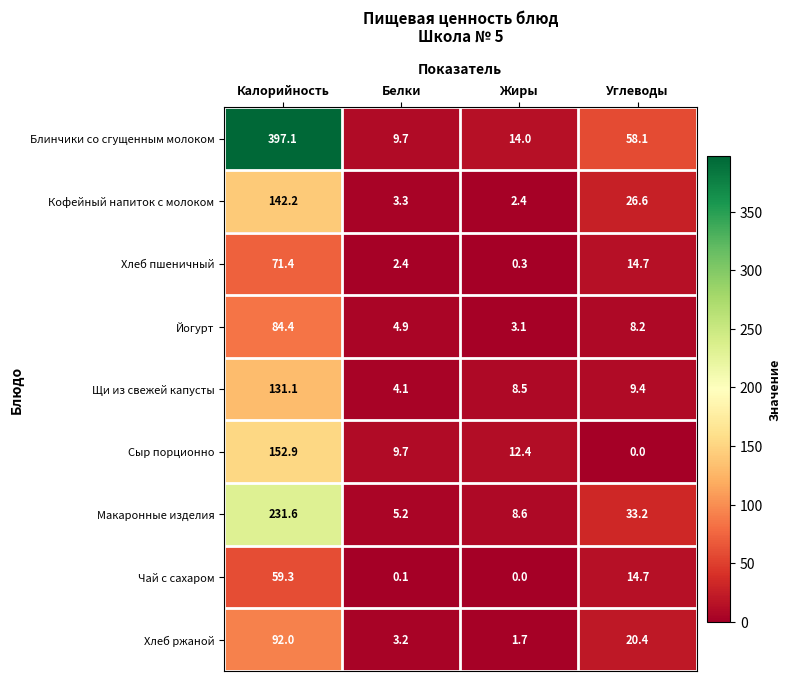

Count the number of data series in this chart.

9